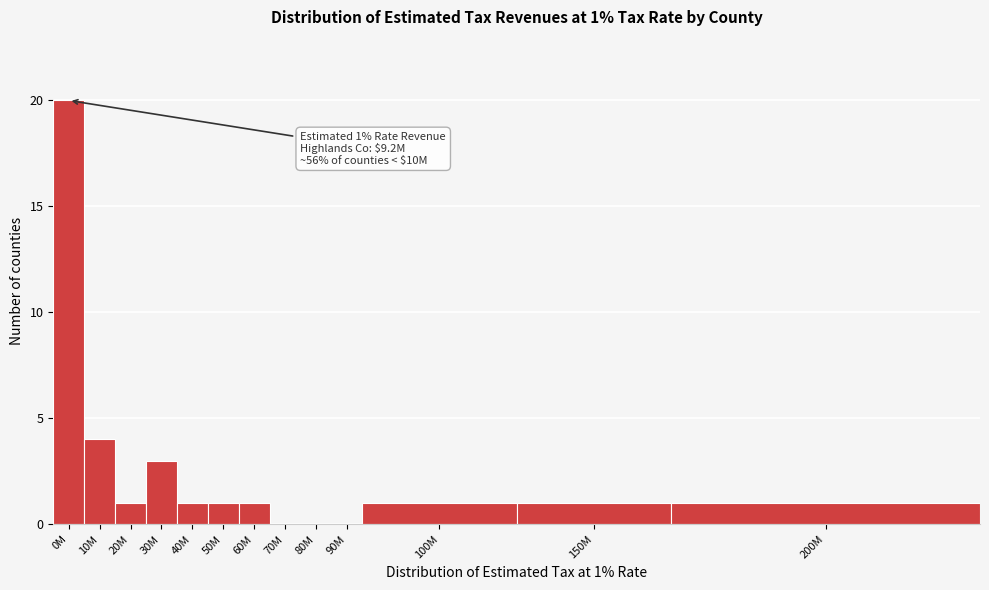

Reading left to right, list all the values displayed in this chart.

0M=20	10M=4	20M=1	30M=3	40M=1	50M=1	60M=1	70M=0	80M=0	90M=0	100M=1	150M=1	200M=1